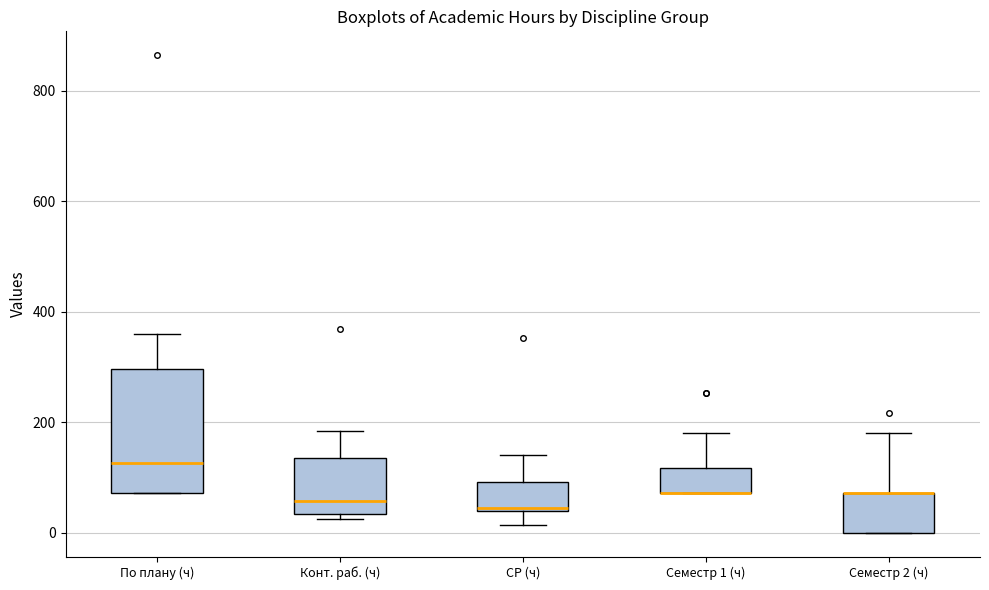

Comparing the boxes themselves (not the whiskers), which one is the tallest?

По плану (ч)